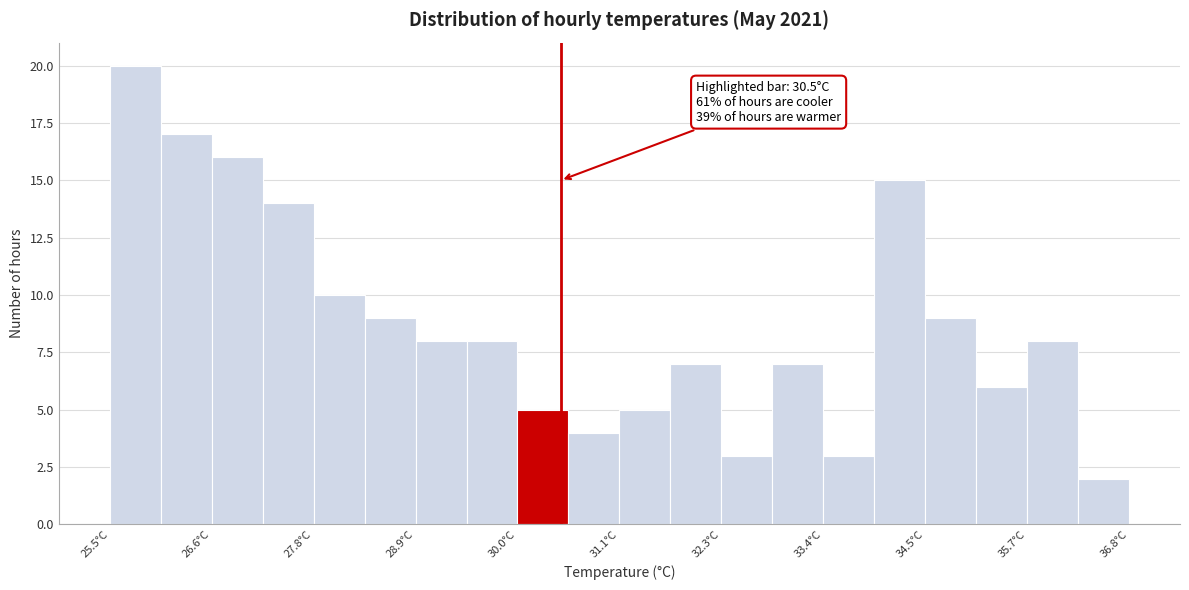

Around what value on the x-axis is the tallest bar? Give the approximate position of its centre, as read against the axis.

25.8